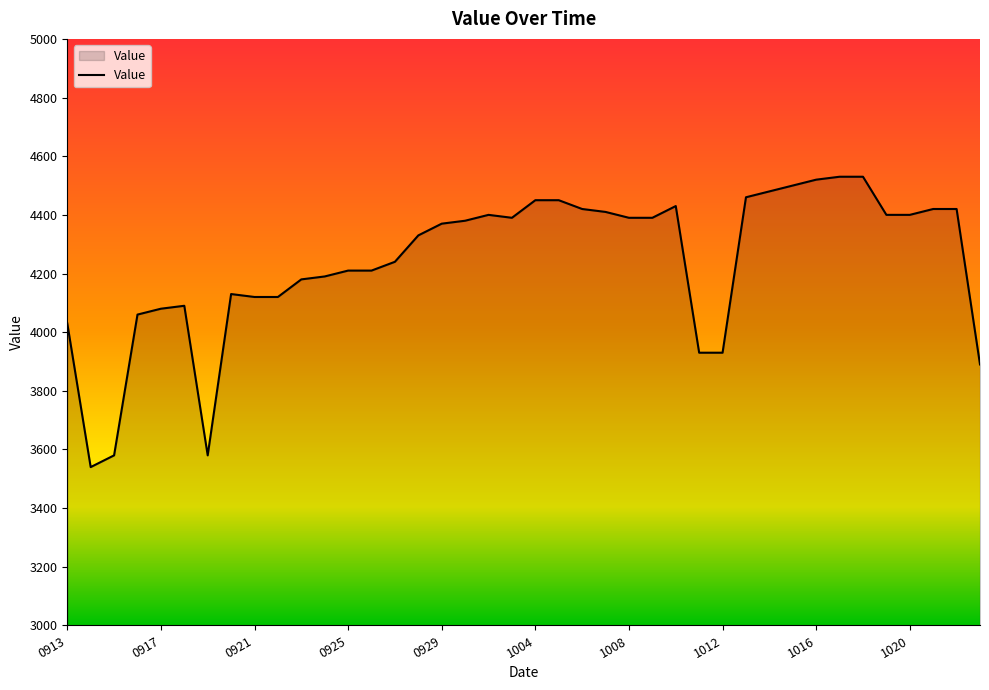

Reading left to right, what are all the values shown in this chart?

4030	3540	3580	4060	4080	4090	3580	4130	4120	4120	4180	4190	4210	4210	4240	4330	4370	4380	4400	4390	4450	4450	4420	4410	4390	4390	4430	3930	3930	4460	4480	4500	4520	4530	4530	4400	4400	4420	4420	3890